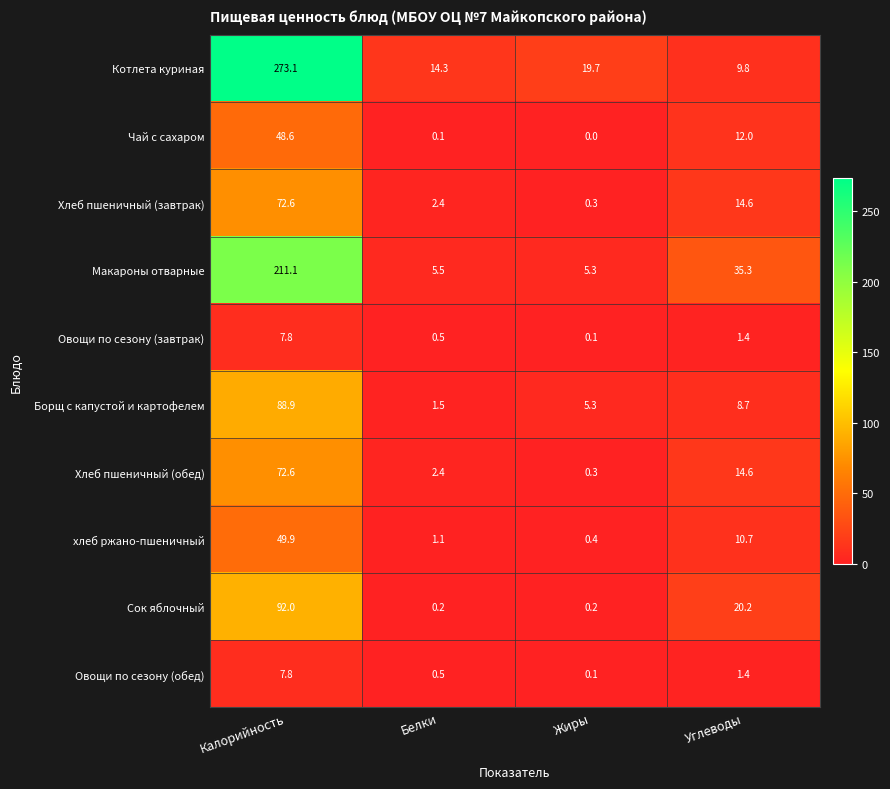

What is the difference between the Хлеб пшеничный (обед) values at Калорийность and Белки?

70.2